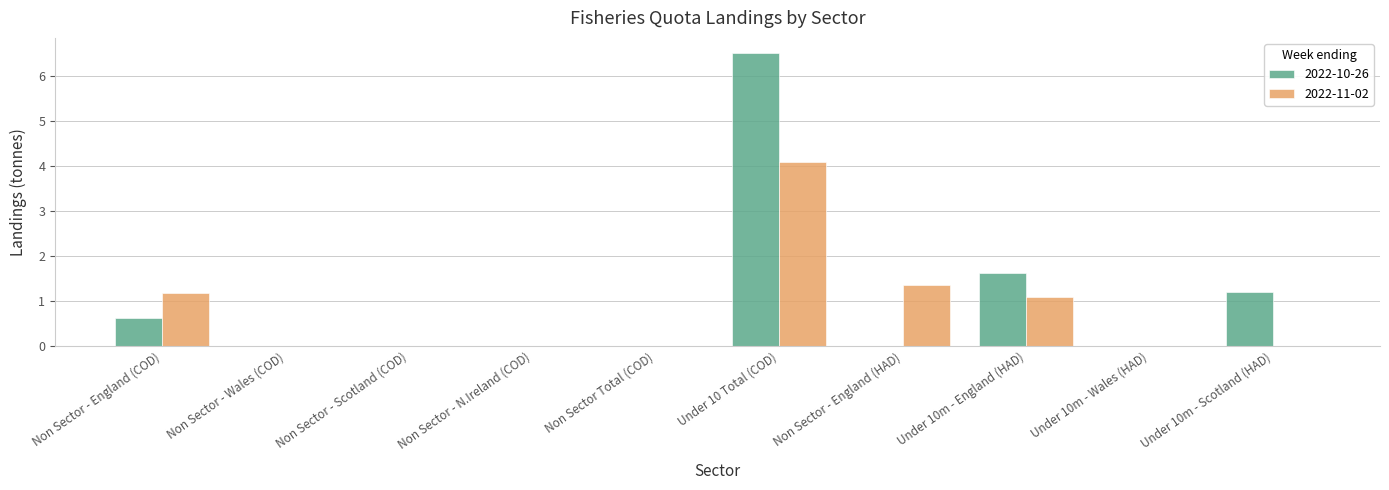

Reading left to right, list all the values displayed in this chart.

2022-10-26: Non Sector - England (COD)=0.6	Non Sector - Wales (COD)=0.0	Non Sector - Scotland (COD)=0.0	Non Sector - N.Ireland (COD)=0.0	Non Sector Total (COD)=0.0	Under 10 Total (COD)=6.5	Non Sector - England (HAD)=0.0	Under 10m - England (HAD)=1.6	Under 10m - Wales (HAD)=0.0	Under 10m - Scotland (HAD)=1.2
2022-11-02: Non Sector - England (COD)=1.2	Non Sector - Wales (COD)=0.0	Non Sector - Scotland (COD)=0.0	Non Sector - N.Ireland (COD)=0.0	Non Sector Total (COD)=0.0	Under 10 Total (COD)=4.1	Non Sector - England (HAD)=1.3	Under 10m - England (HAD)=1.1	Under 10m - Wales (HAD)=0.0	Under 10m - Scotland (HAD)=0.0